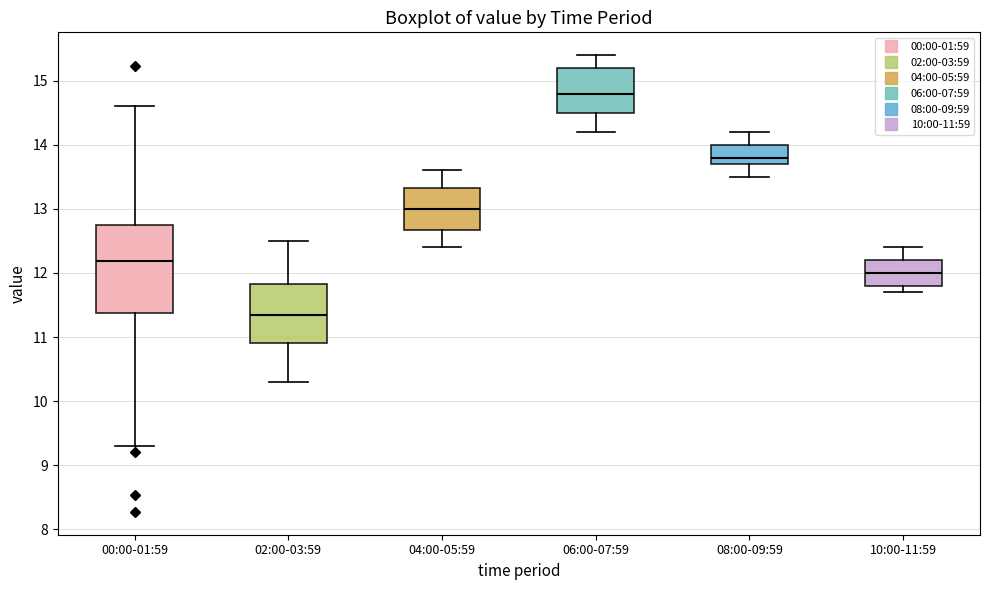

Which box is the tallest, from its lower edge to its upper edge?

00:00-01:59